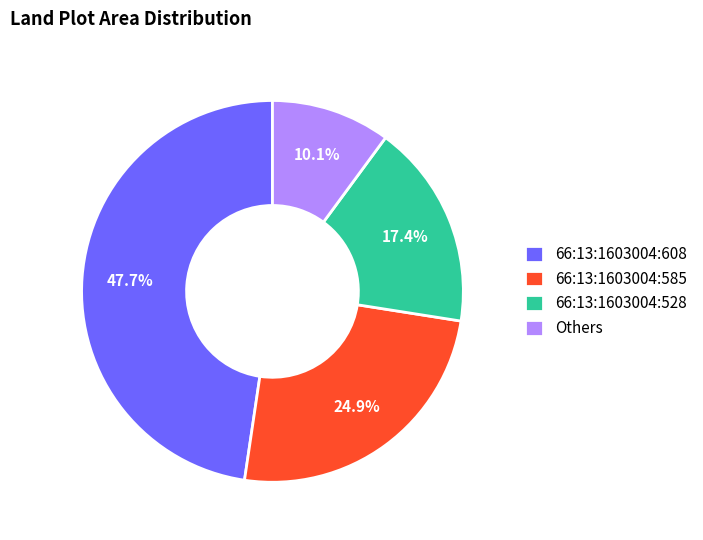

How many slices are in this pie chart?

4